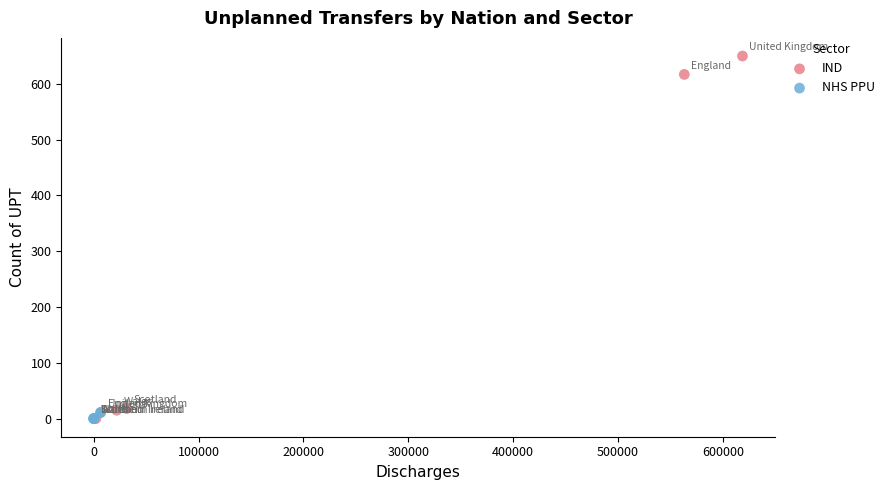

Which series has the largest Y range (max minus min)?

IND